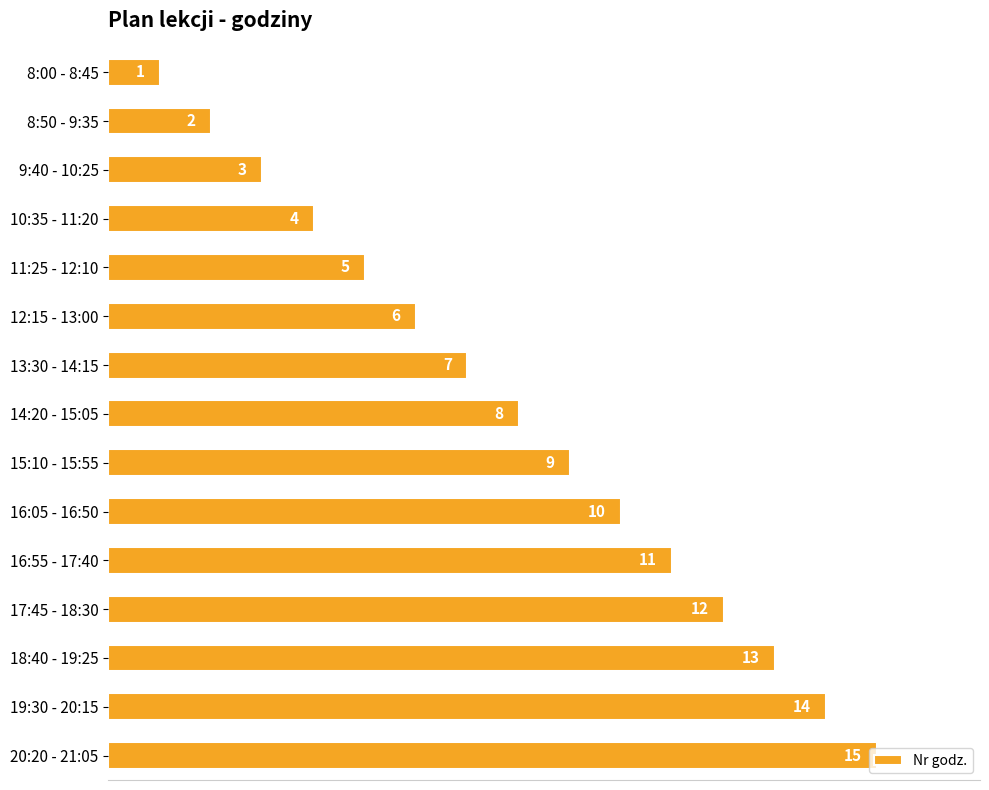

What is the difference between the second highest and minimum values?

13